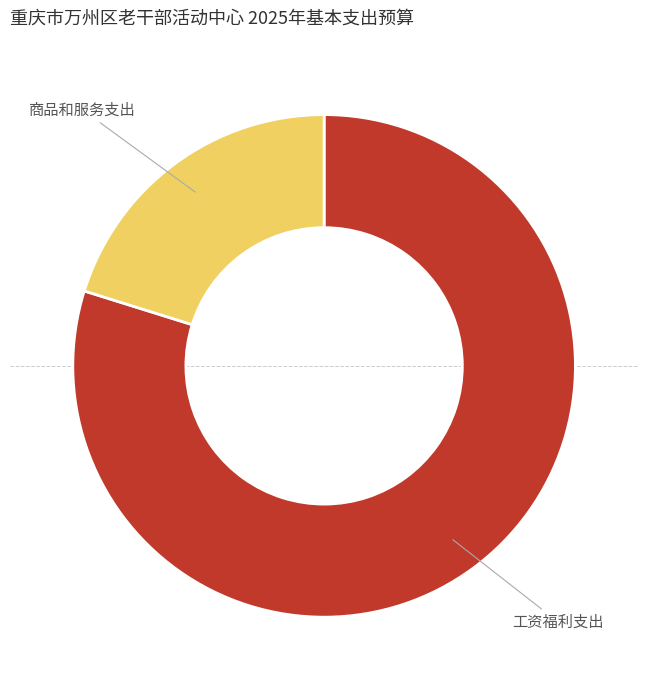

How many segments does this pie chart have?

2